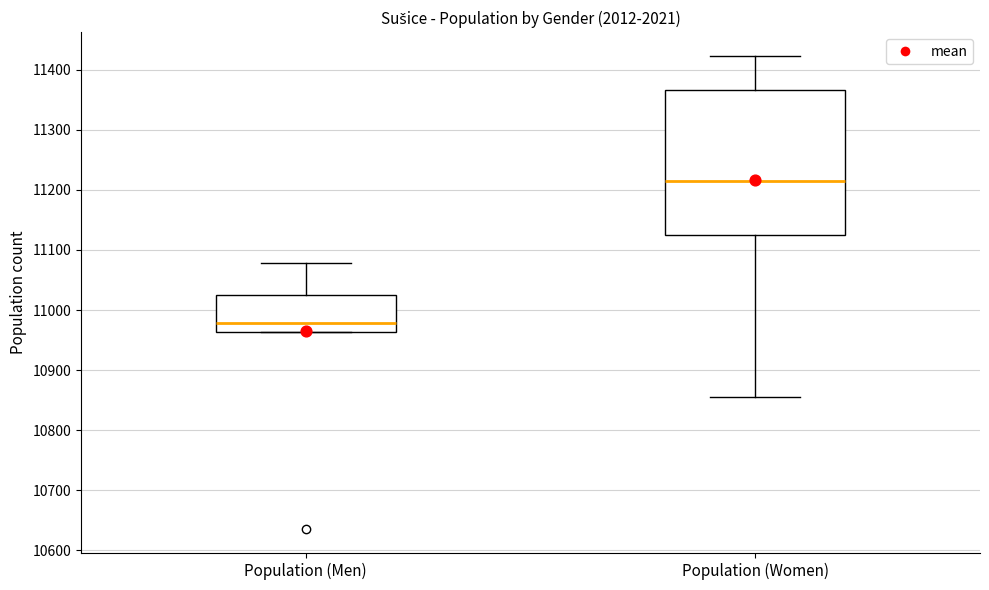

Where does the median line of the box for Population (Women) sit on the y-axis? The values are not printed on the chart, so give them approximately, as read against the axis.

11220